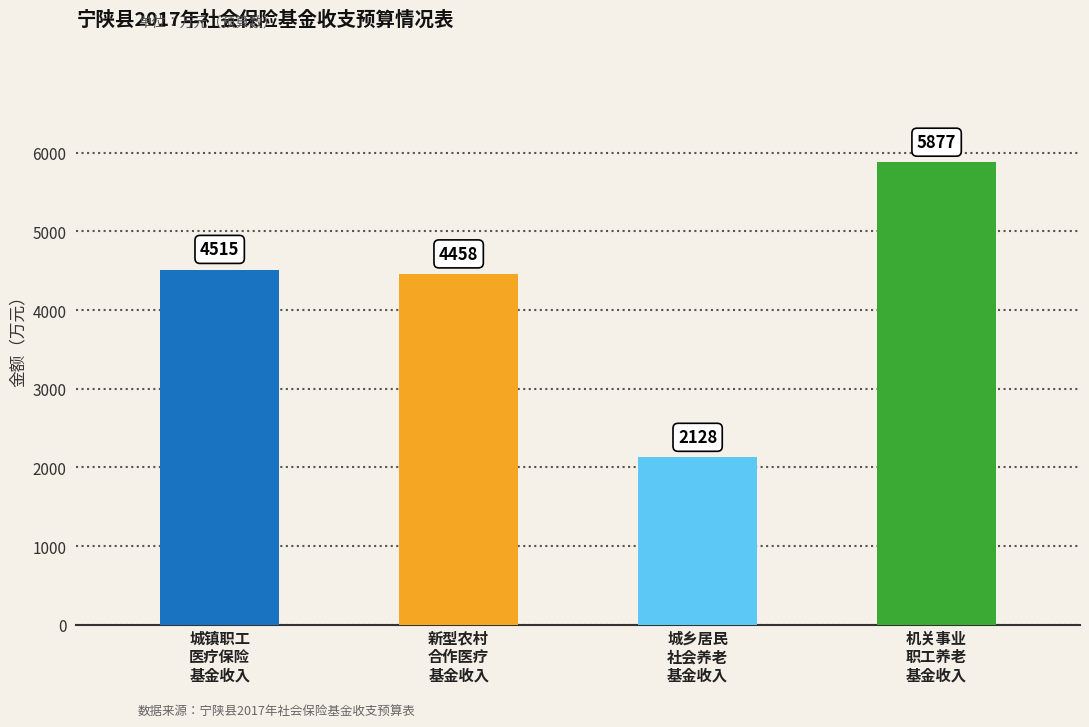

How many values are below 4515?

2